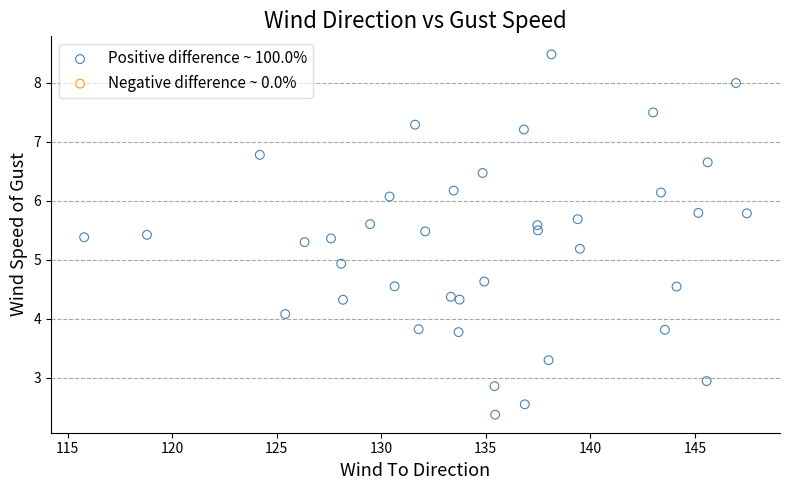

What is the range of X values (max minus min)?

31.7